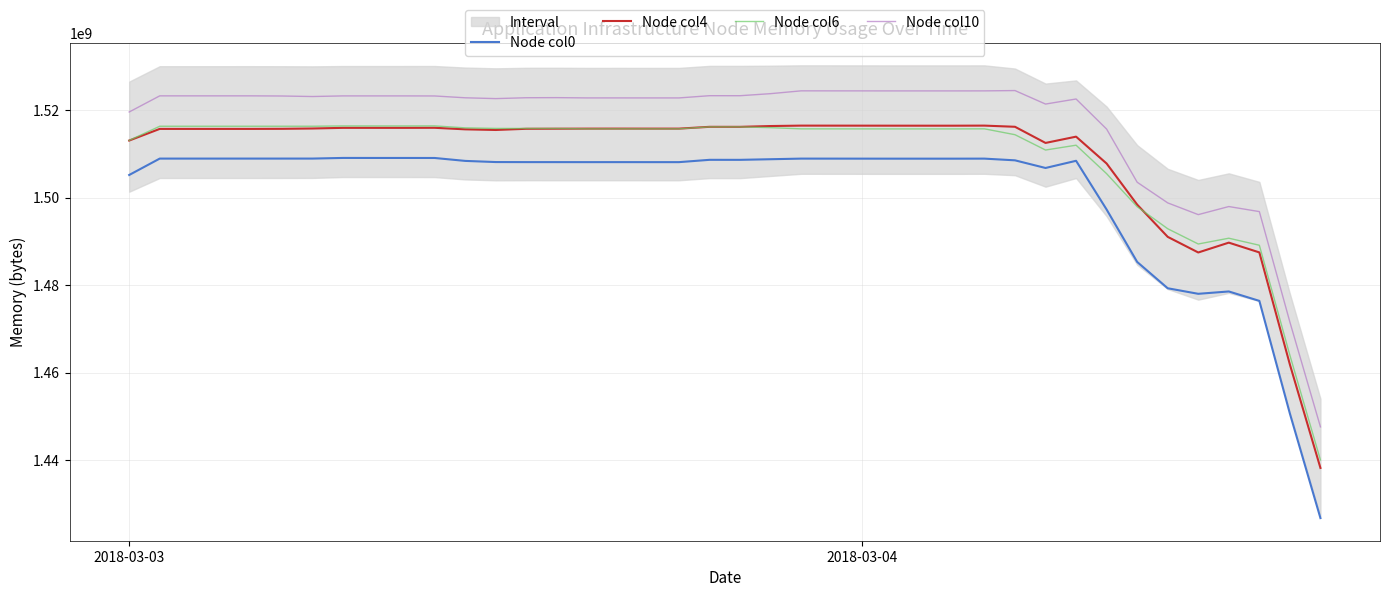

What is the sum of all Node col6 values?

60369532680